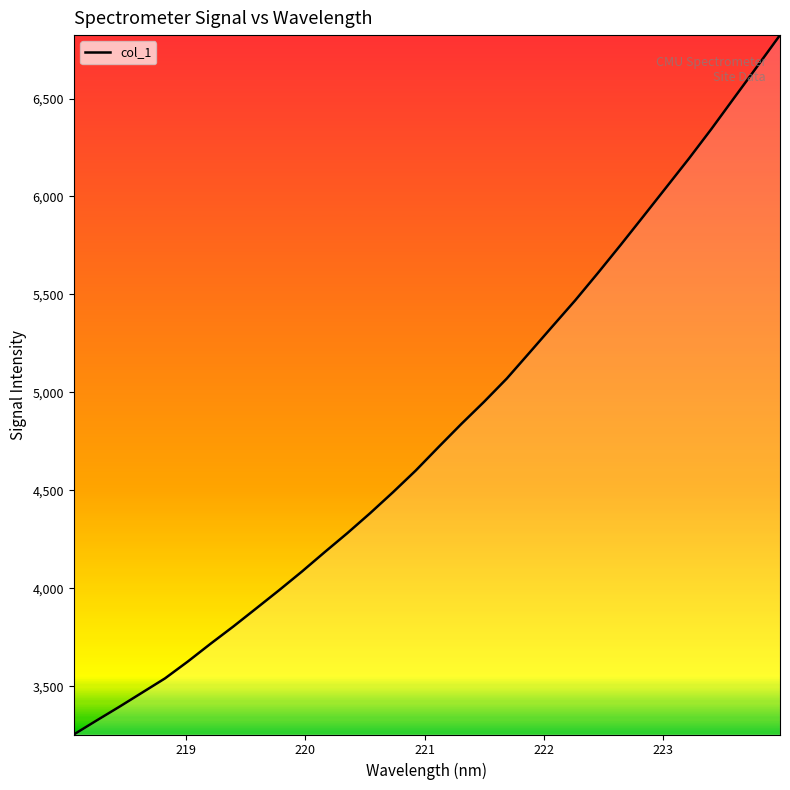

What is the difference between the maximum and minimum values?

3570.4